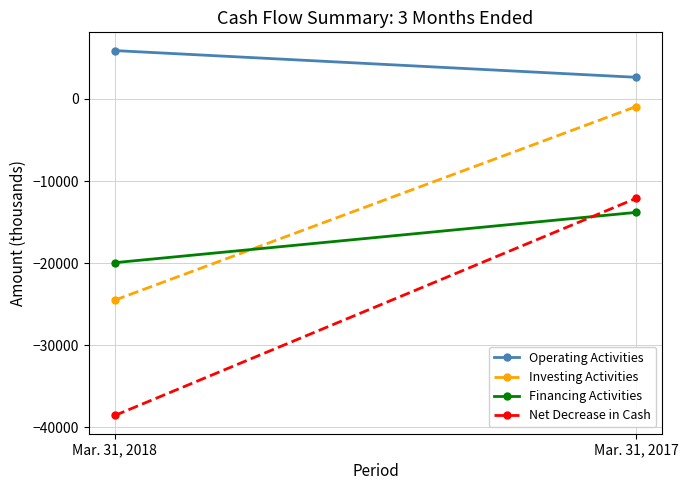

Which category has the lowest value across all series?

Mar. 31, 2018